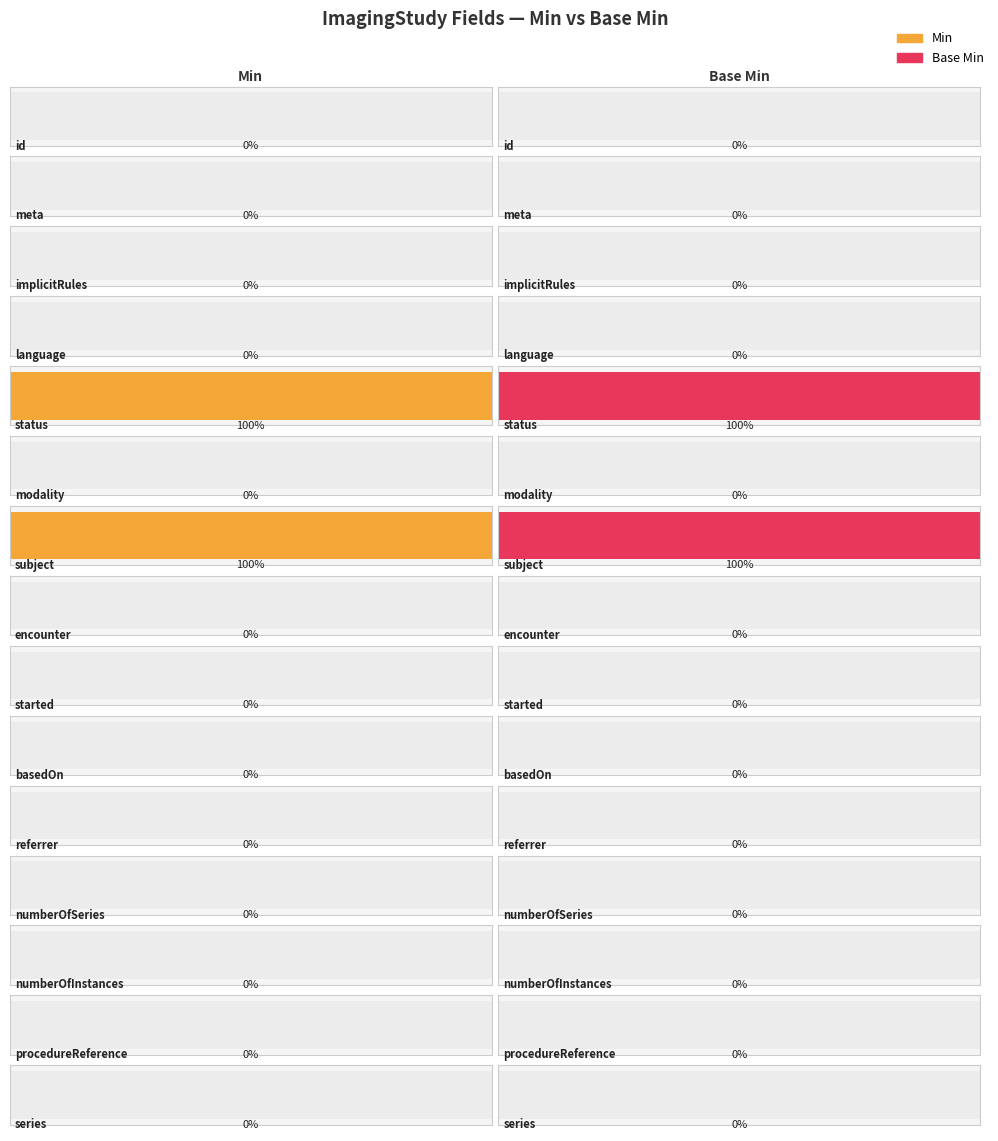

How many Base Min values are between 0 and 1?

15